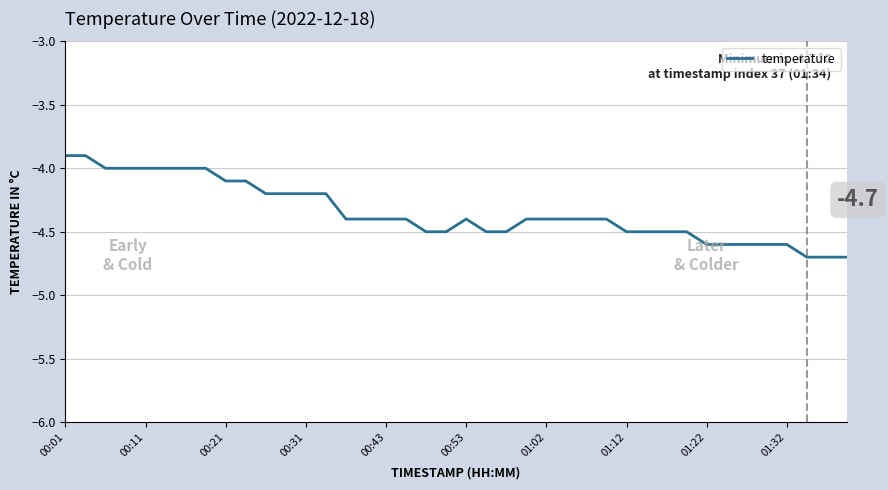

What is the greatest value displayed?

-3.9